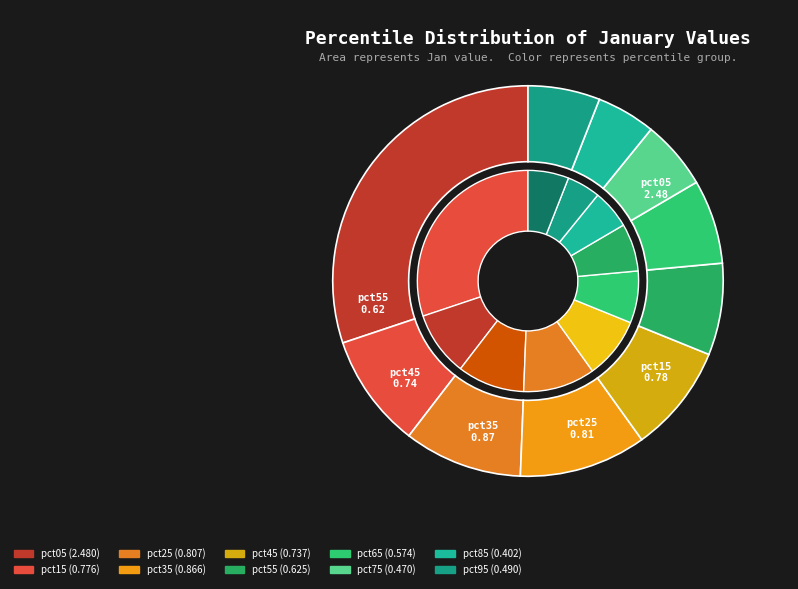

What is the largest slice in the pie chart?

pct05